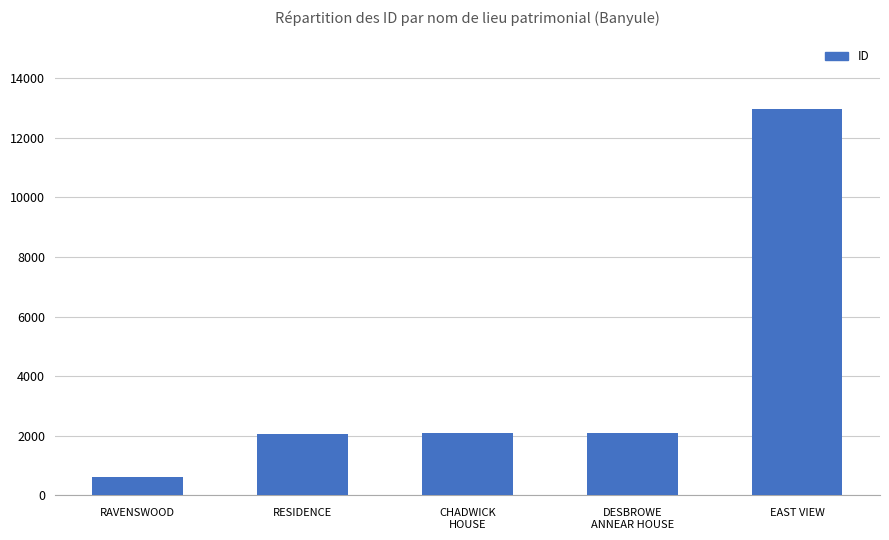

What is the sum of all values?

19779